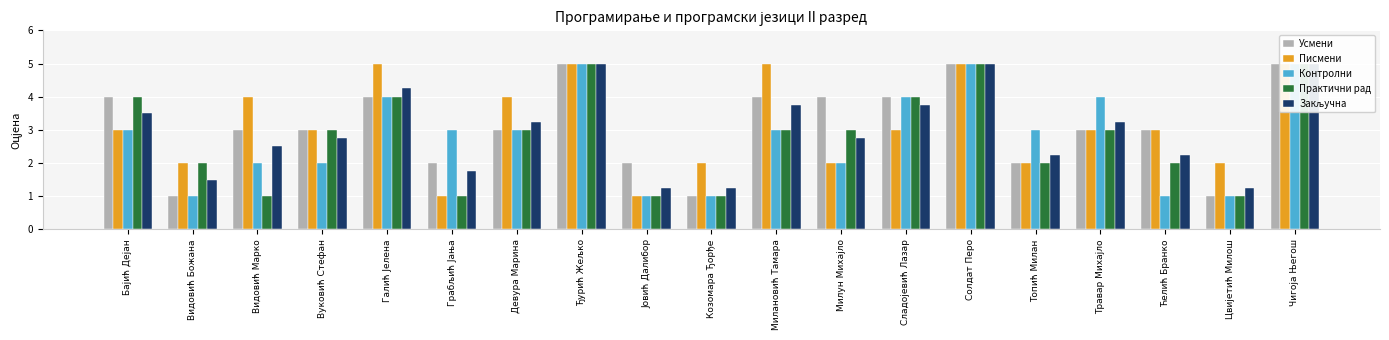

What is the average value of the Закључна series?

3.0